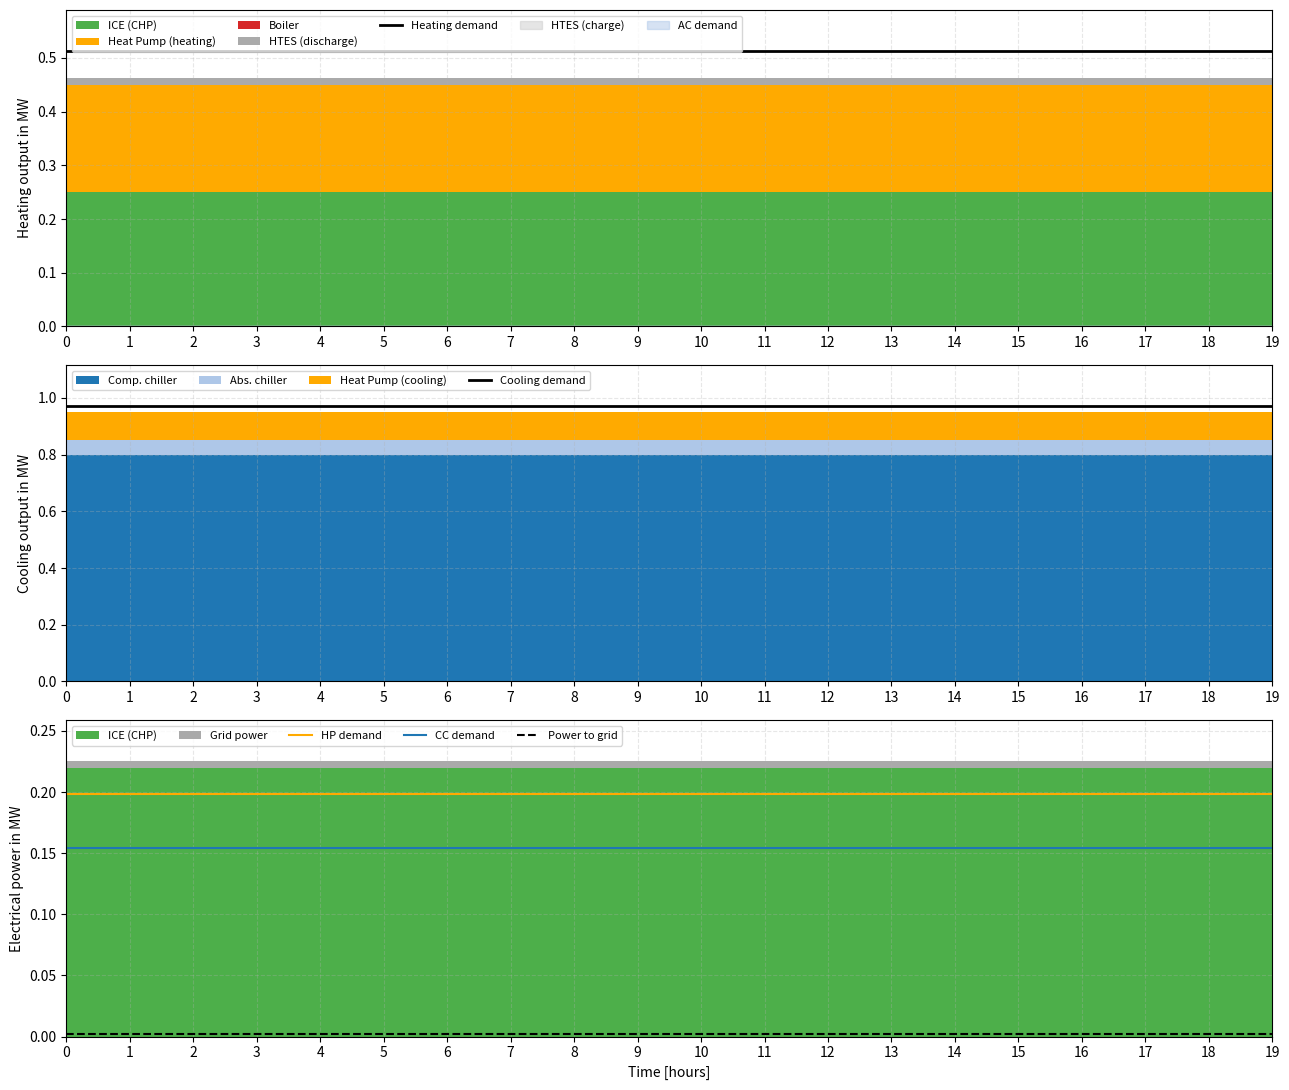

Which series has the largest total across all categories?

Cooling demand